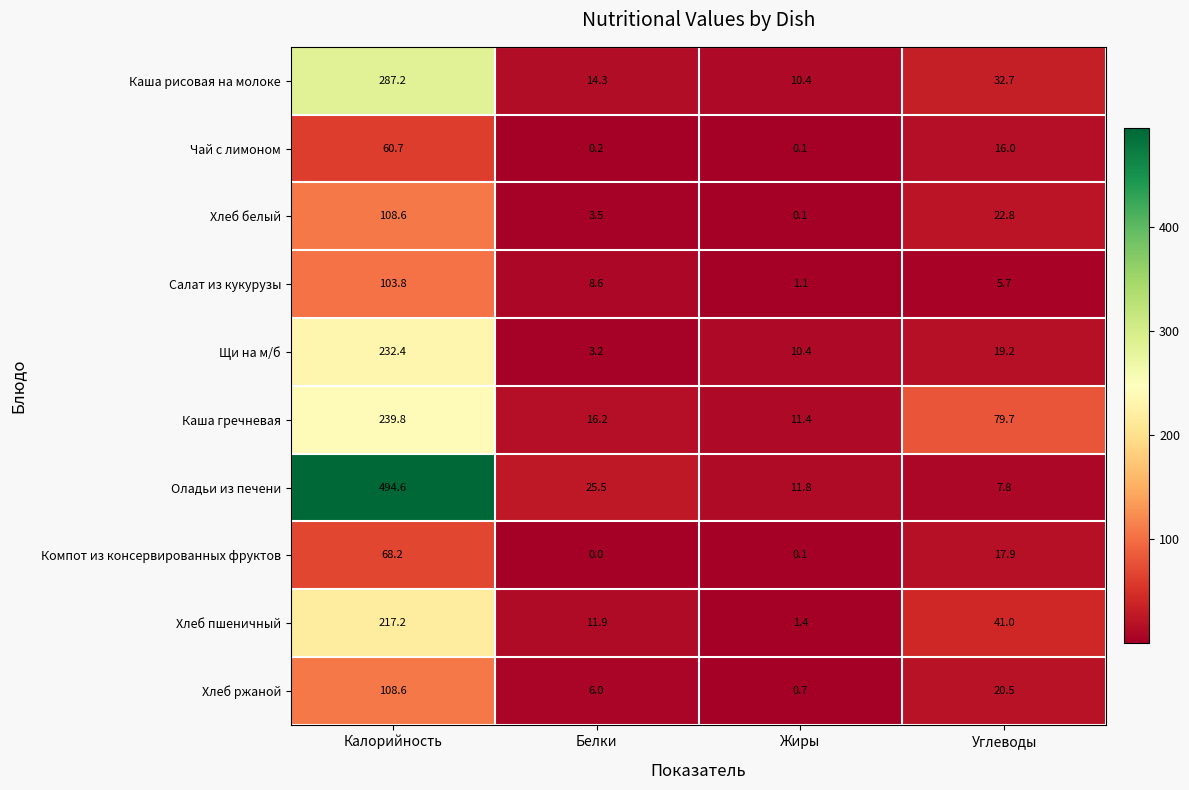

What is the sum of all Хлеб ржаной values?

135.8